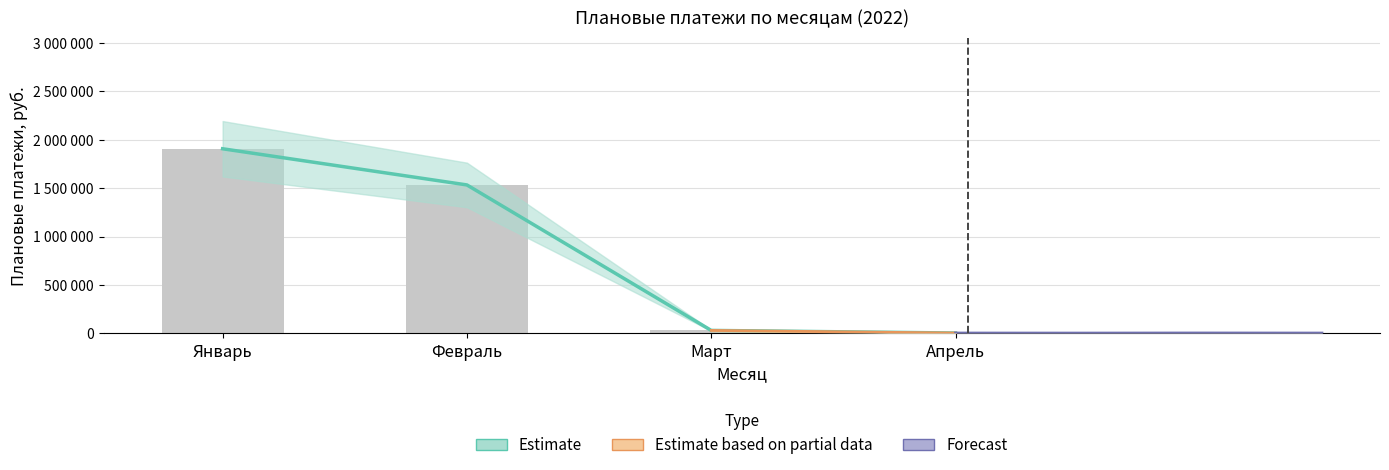

Reading right to left, list all the values displayed in this chart.

План.платежи (всего), руб.: Апрель=4750	Март=31610	Февраль=1533675	Январь=1907155
План.платежи на отчётный период, руб.: Апрель=4750	Март=31610	Февраль=1533675	Январь=1907155